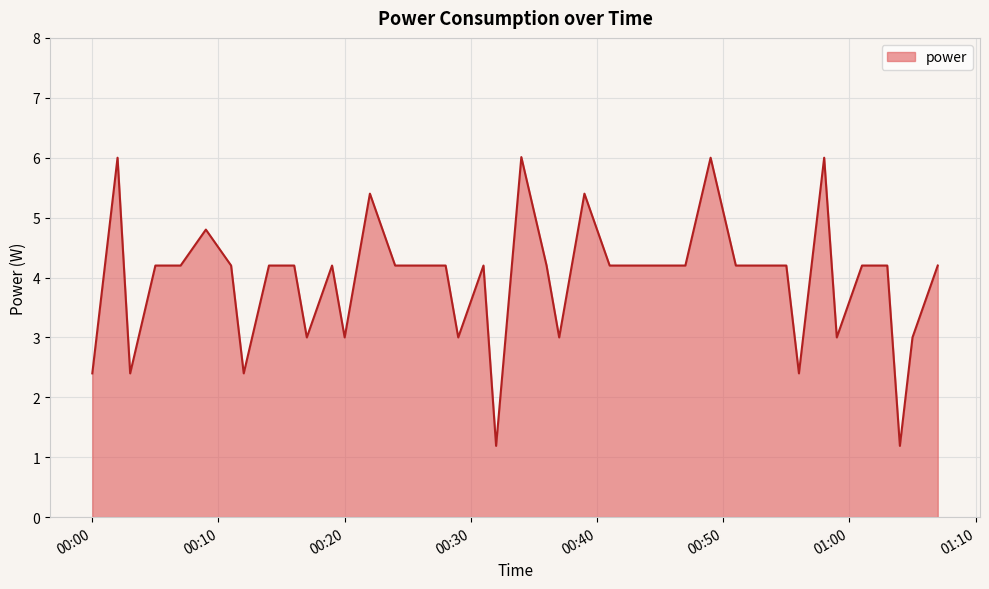

What is the maximum value shown in the chart?

6.0